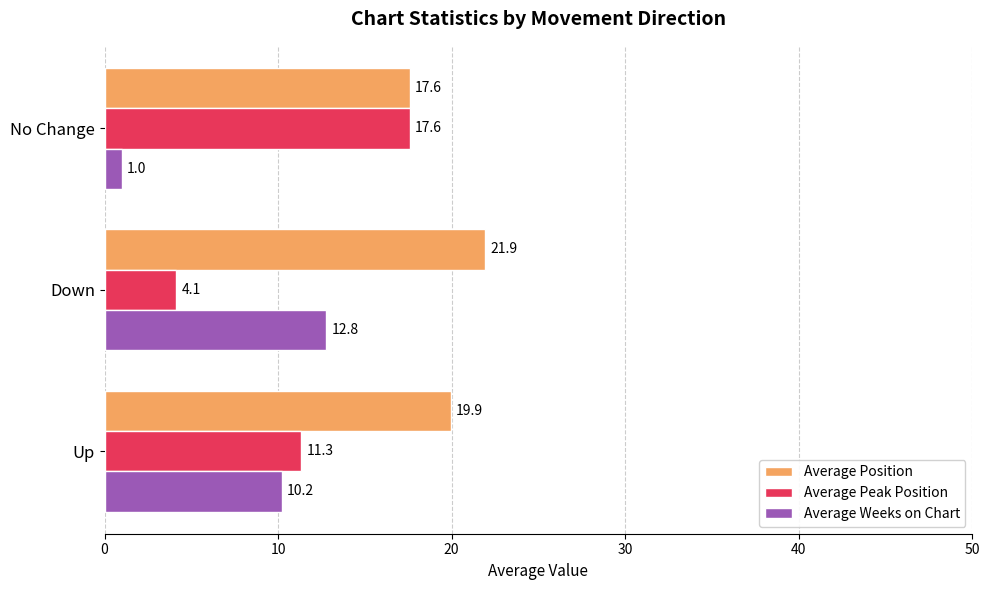

The value of Average Peak Position at No Change is 12.2. True or false?

False